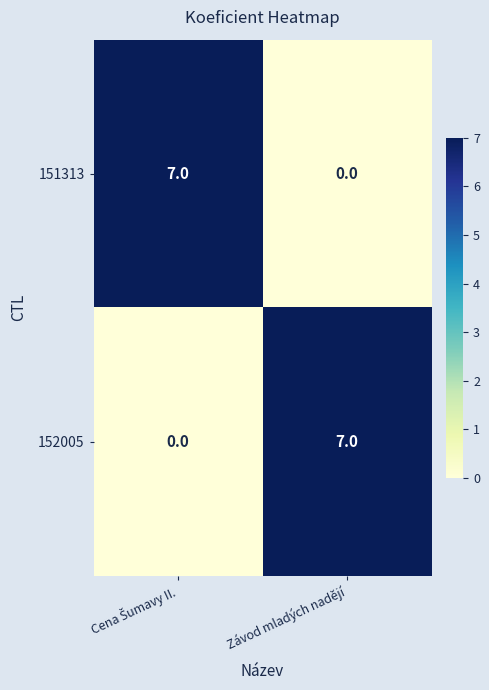

What is the difference between the highest and lowest values at Závod mladých nadějí?

7